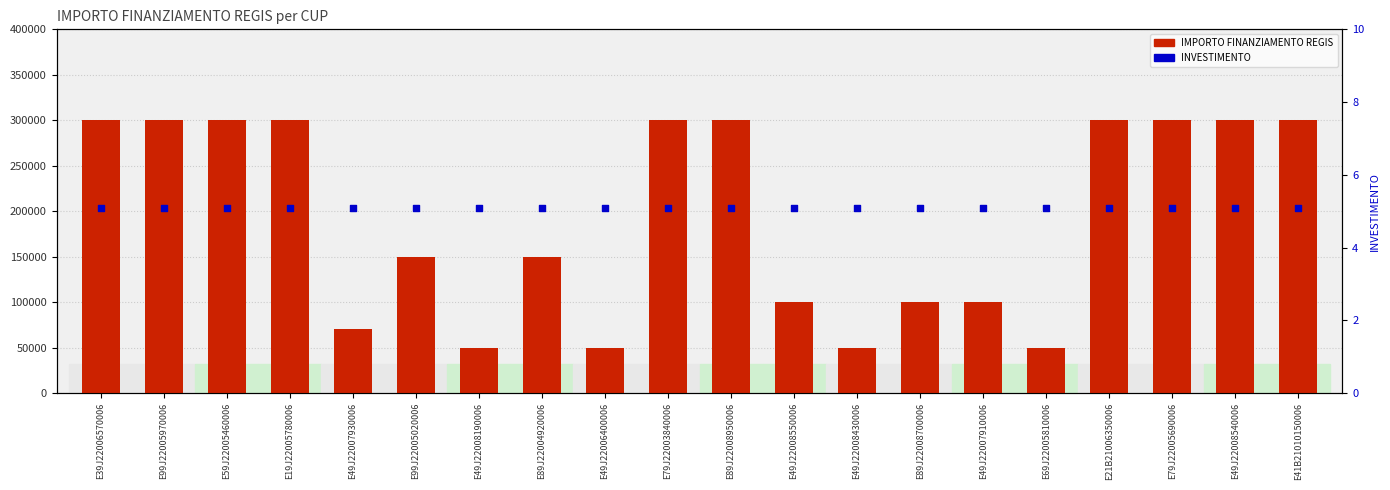

At how many categories does at least one series exceed 189688?

10